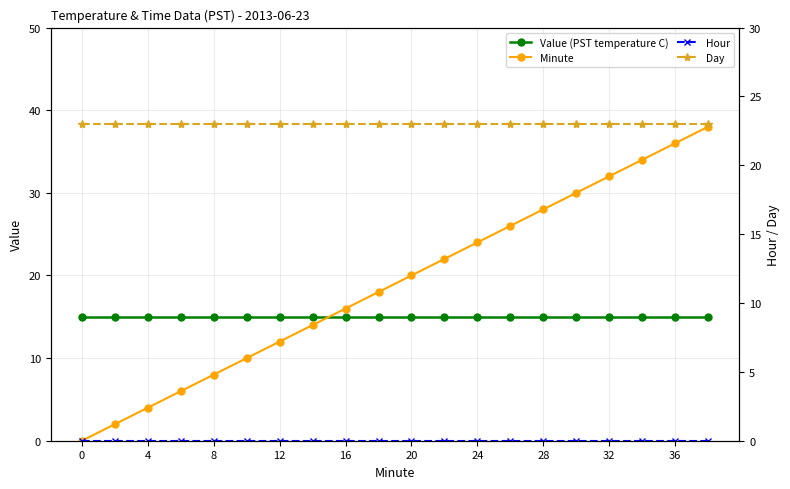

At how many categories does at least one series exceed 10?

20